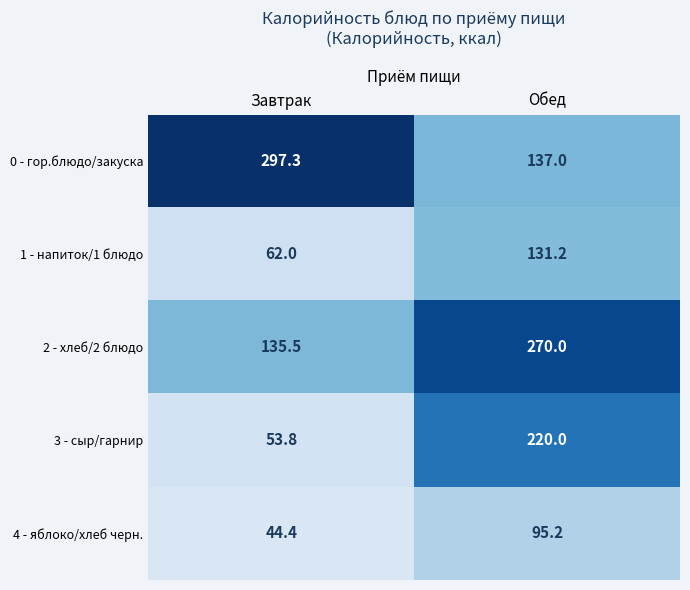

Reading right to left, list all the values displayed in this chart.

0 - гор.блюдо/закуска: 137.0	297.3
1 - напиток/1 блюдо: 131.2	62.0
2 - хлеб/2 блюдо: 270.0	135.5
3 - сыр/гарнир: 220.0	53.8
4 - яблоко/хлеб черн.: 95.2	44.4